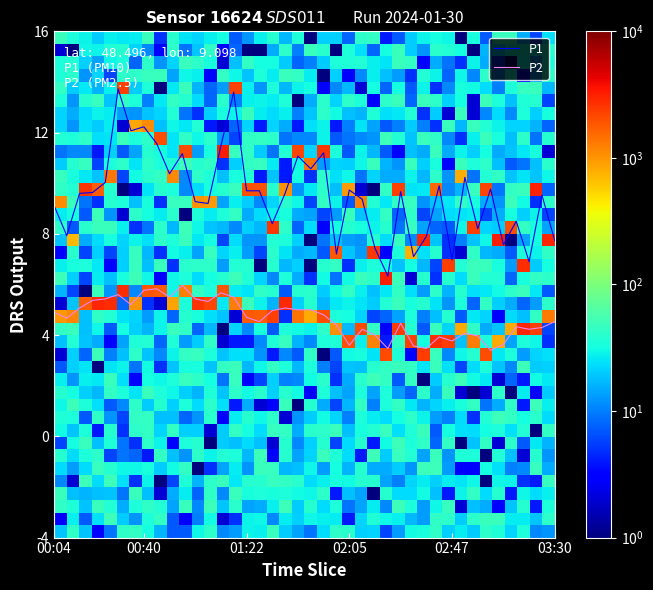

Is the value of P1 at 00:50 greater than the value of P2 at 01:54?

Yes